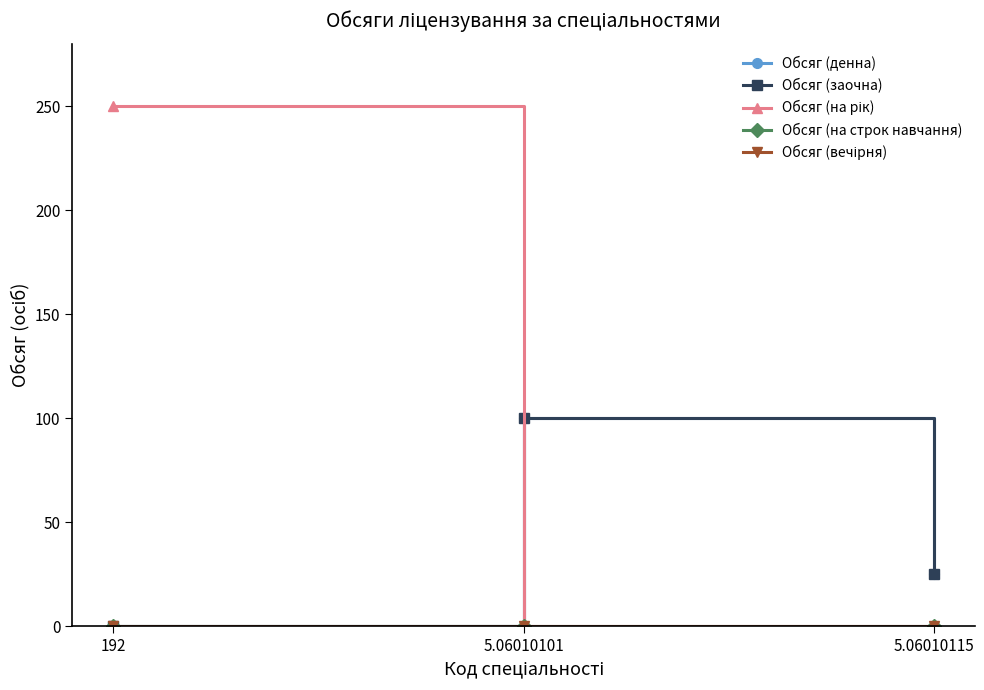

Is this an area chart (filled region under the line)?

No